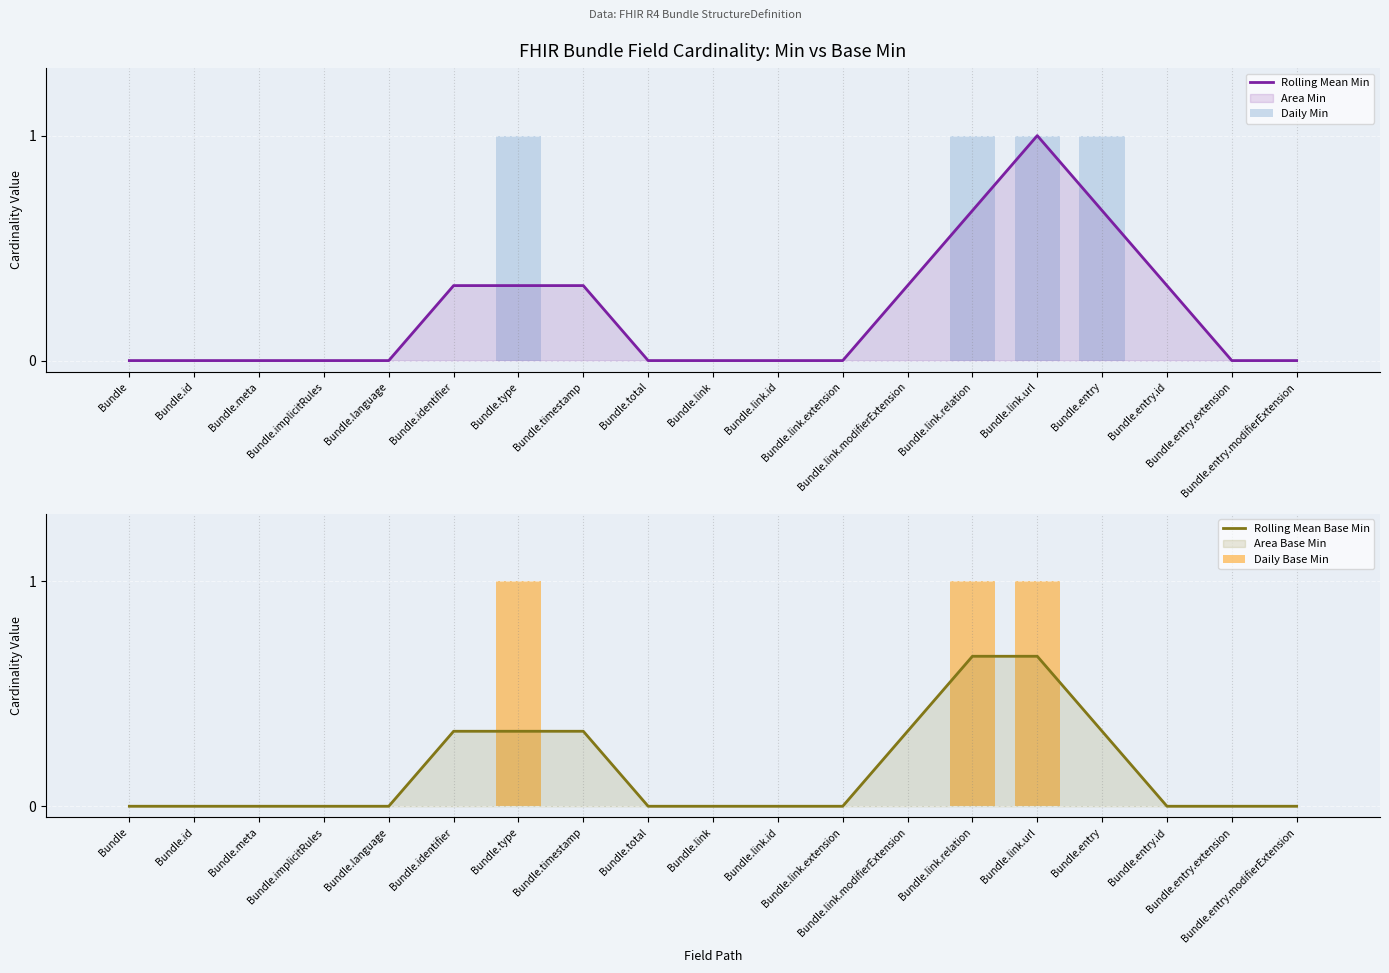

How many positive values does the Rolling Mean Min series have?

8